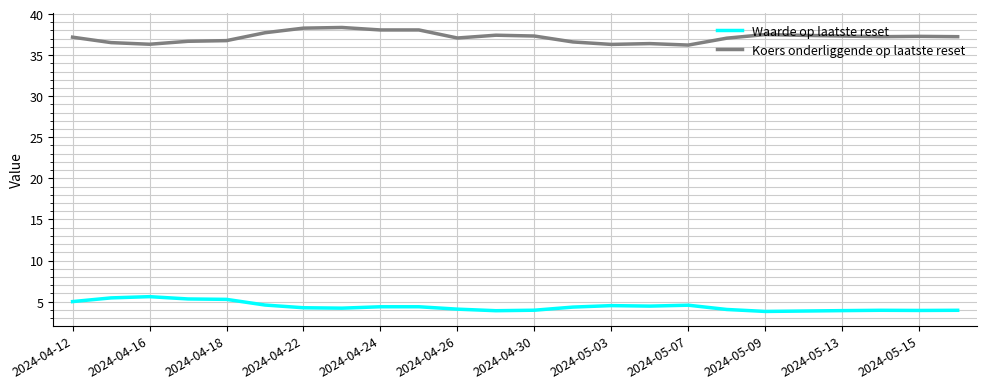

Which series has the largest total across all categories?

Koers onderliggende op laatste reset